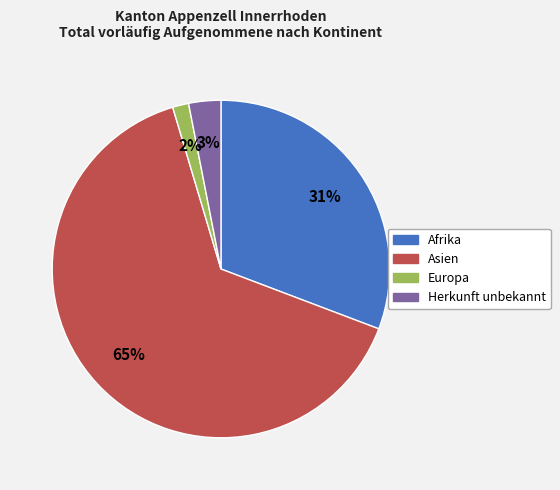

Is there any slice that represents more than half of the pie?

Yes